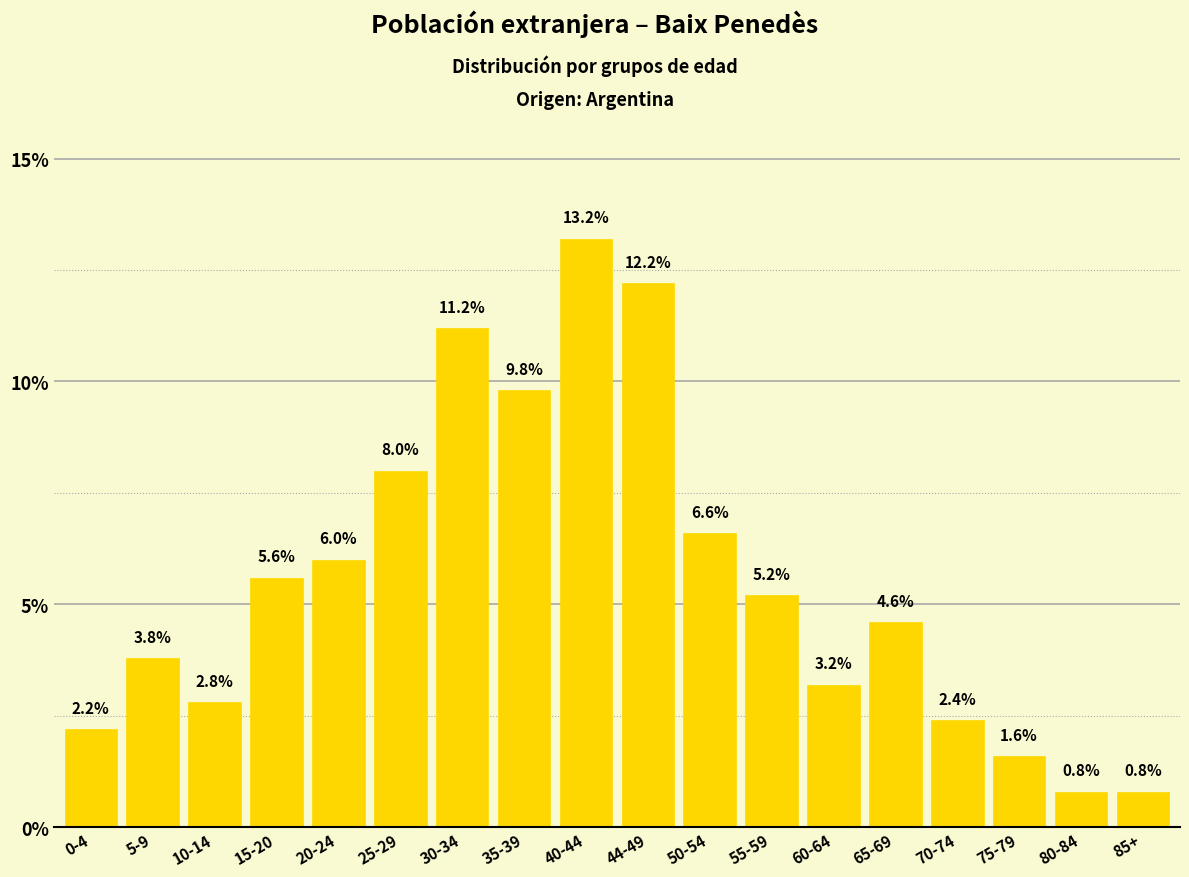

Reading left to right, what are all the values shown in this chart?

0-4=2.2	5-9=3.8	10-14=2.8	15-20=5.6	20-24=6.0	25-29=8.0	30-34=11.2	35-39=9.8	40-44=13.2	44-49=12.2	50-54=6.6	55-59=5.2	60-64=3.2	65-69=4.6	70-74=2.4	75-79=1.6	80-84=0.8	85+=0.8